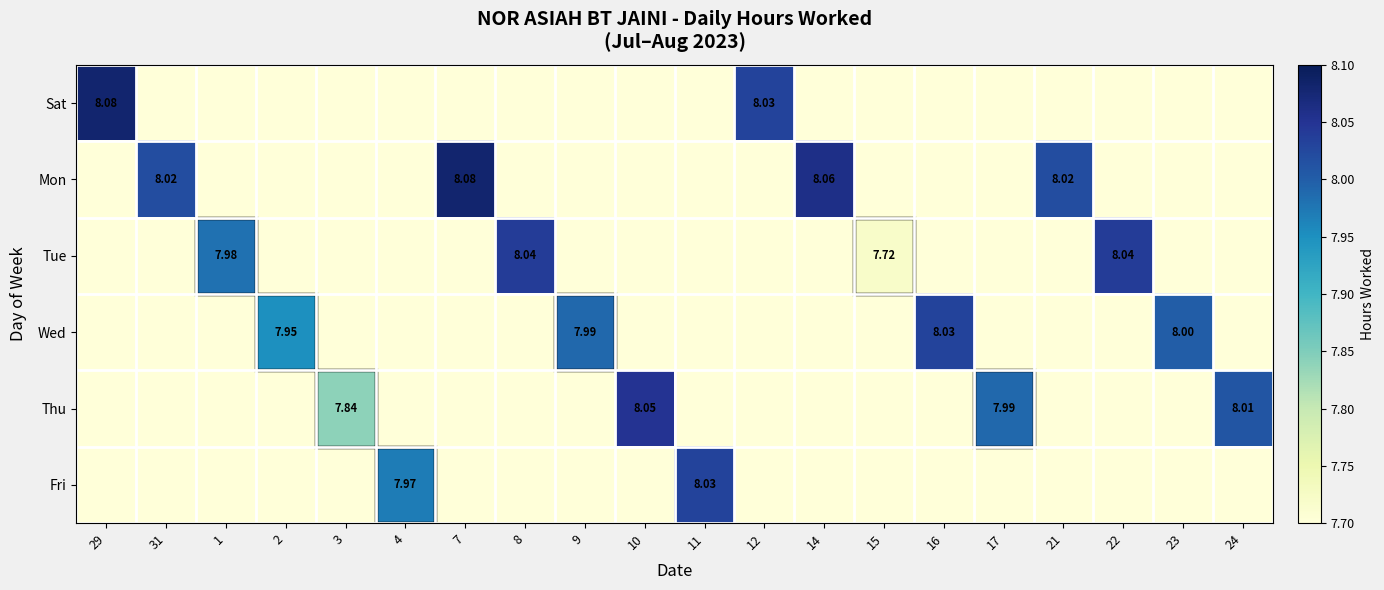

The Wed series shows -4.2 at 31. True or false?

False